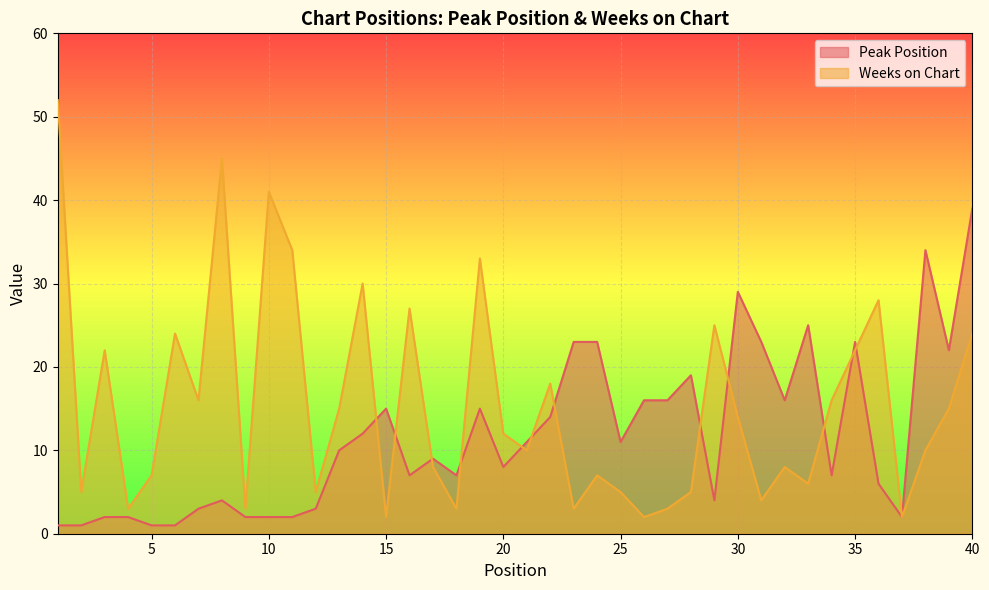

Which series has the largest total across all categories?

Weeks on Chart